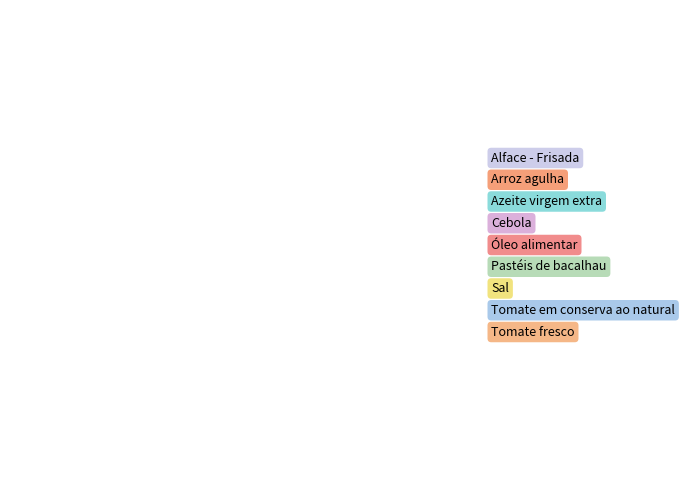

Which category has the biggest portion of the pie?

Arroz agulha